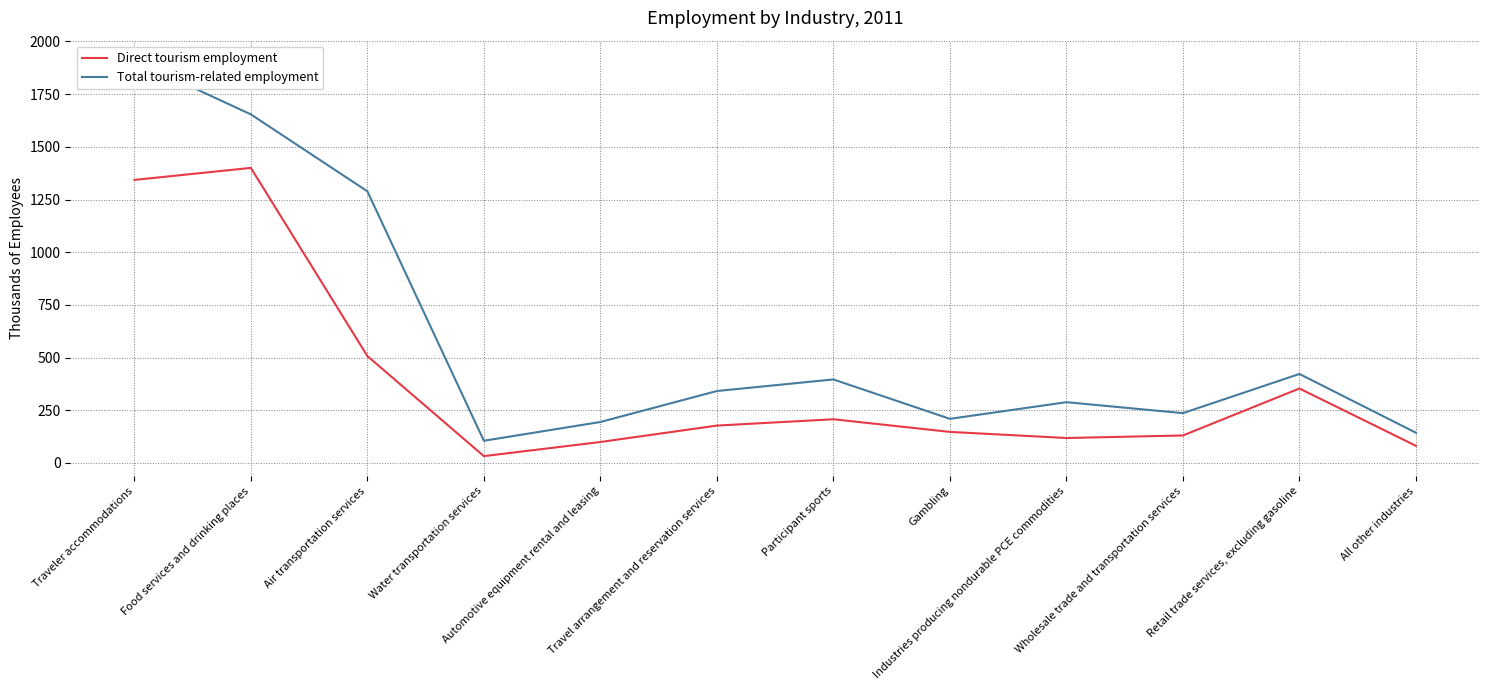

Rank the series by their average value, from lowest to highest.

Direct tourism employment, Total tourism-related employment